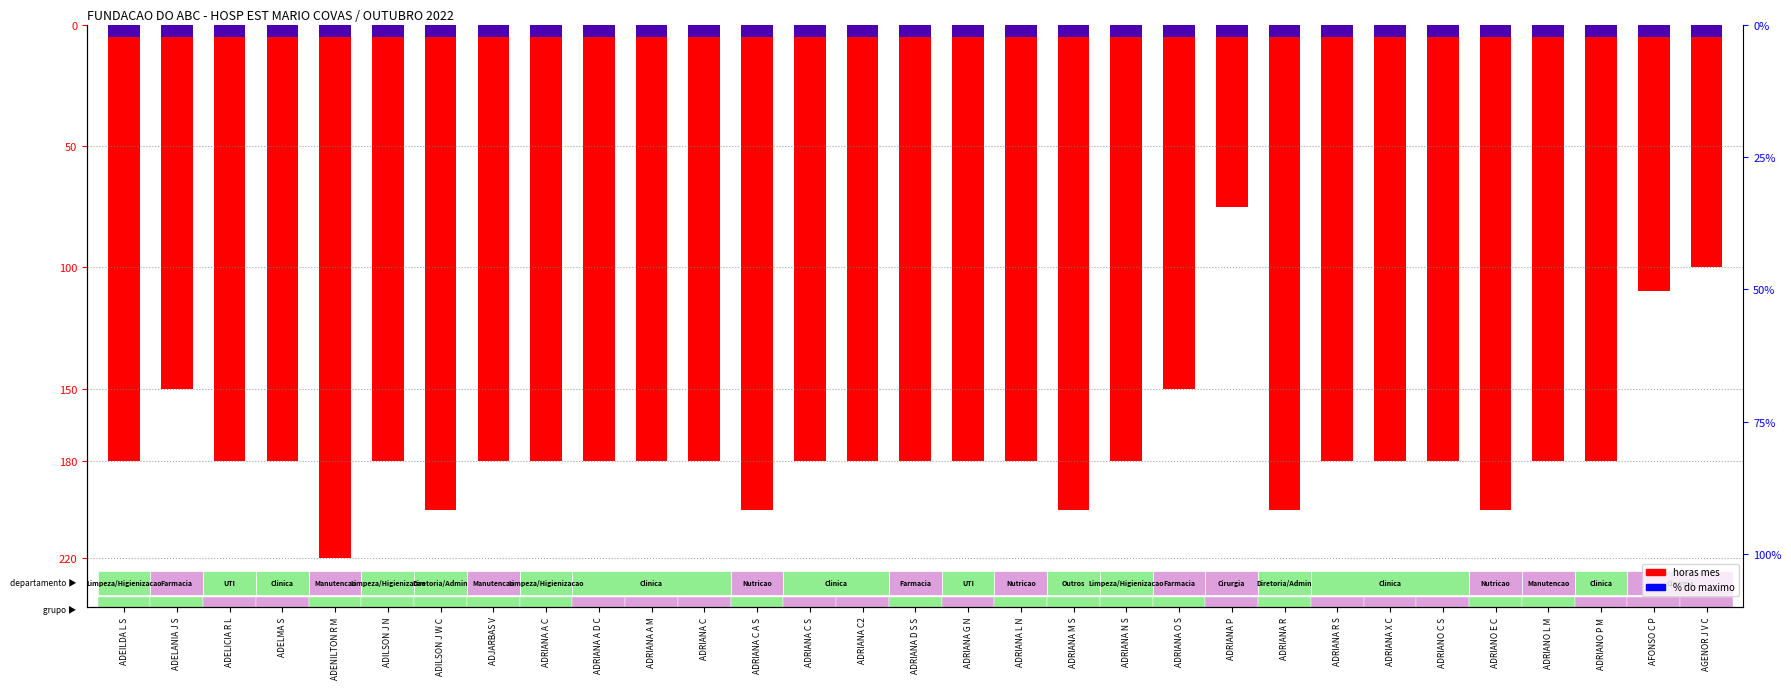

Reading left to right, extract all data points from this chart.

HORAS MES: ADEILDA L S=-180	ADELANIA J S=-150	ADELICIA R L=-180	ADELMA S=-180	ADENILTON R M=-220	ADILSON J N=-180	ADILSON J W C=-200	ADJARBAS V=-180	ADRIANA A C=-180	ADRIANA A D C=-180	ADRIANA A M=-180	ADRIANA C=-180	ADRIANA C A S=-200	ADRIANA C S=-180	ADRIANA C2=-180	ADRIANA D S S=-180	ADRIANA G N=-180	ADRIANA L N=-180	ADRIANA M S=-200	ADRIANA N S=-180	ADRIANA O S=-150	ADRIANA P=-75	ADRIANA R=-200	ADRIANA R S=-180	ADRIANA X C=-180	ADRIANO C S=-180	ADRIANO E C=-200	ADRIANO L M=-180	ADRIANO P M=-180	AFONSO C P=-110	AGENOR J V C=-100
% do maximo: ADEILDA L S=-5	ADELANIA J S=-5	ADELICIA R L=-5	ADELMA S=-5	ADENILTON R M=-5	ADILSON J N=-5	ADILSON J W C=-5	ADJARBAS V=-5	ADRIANA A C=-5	ADRIANA A D C=-5	ADRIANA A M=-5	ADRIANA C=-5	ADRIANA C A S=-5	ADRIANA C S=-5	ADRIANA C2=-5	ADRIANA D S S=-5	ADRIANA G N=-5	ADRIANA L N=-5	ADRIANA M S=-5	ADRIANA N S=-5	ADRIANA O S=-5	ADRIANA P=-5	ADRIANA R=-5	ADRIANA R S=-5	ADRIANA X C=-5	ADRIANO C S=-5	ADRIANO E C=-5	ADRIANO L M=-5	ADRIANO P M=-5	AFONSO C P=-5	AGENOR J V C=-5